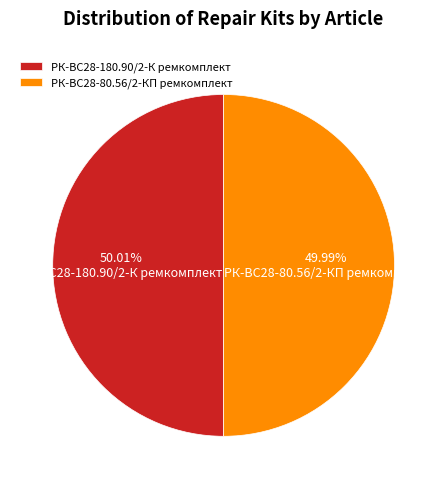

How many segments does this pie chart have?

2